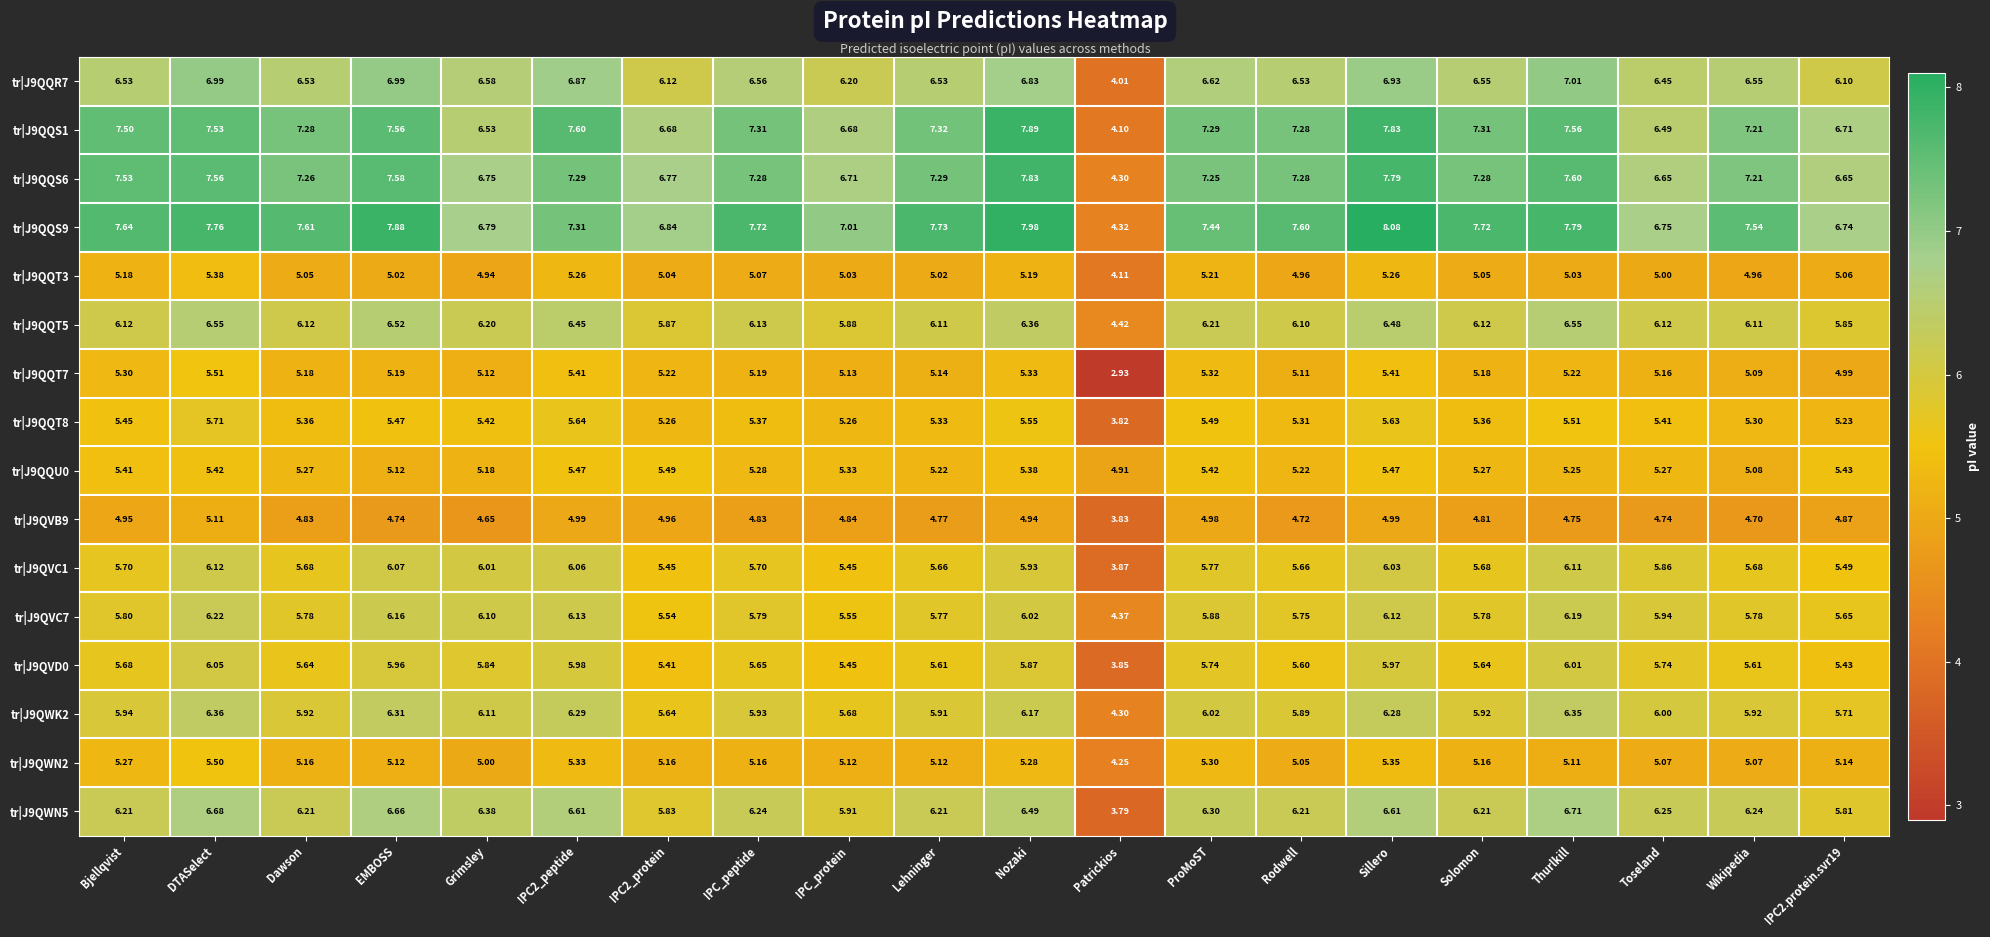

Which series has the largest total across all categories?

tr|J9QQS9